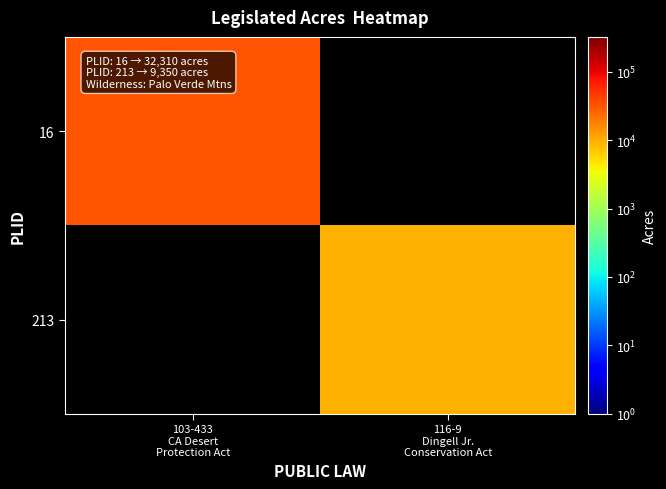

The 16 series shows 32310.0 at 103-433 CA Desert Protection Act. True or false?

True